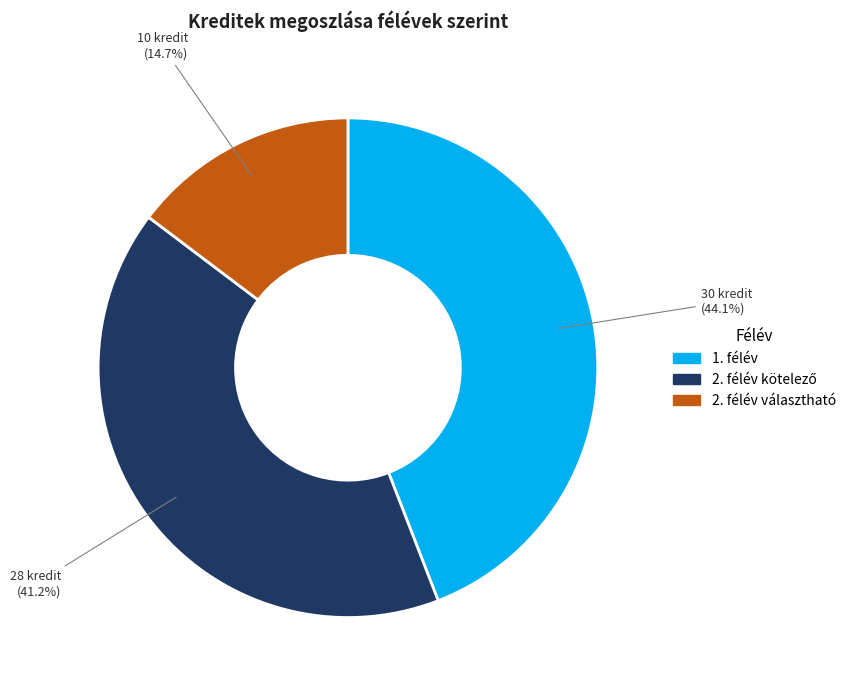

Is there any slice that represents more than half of the pie?

No